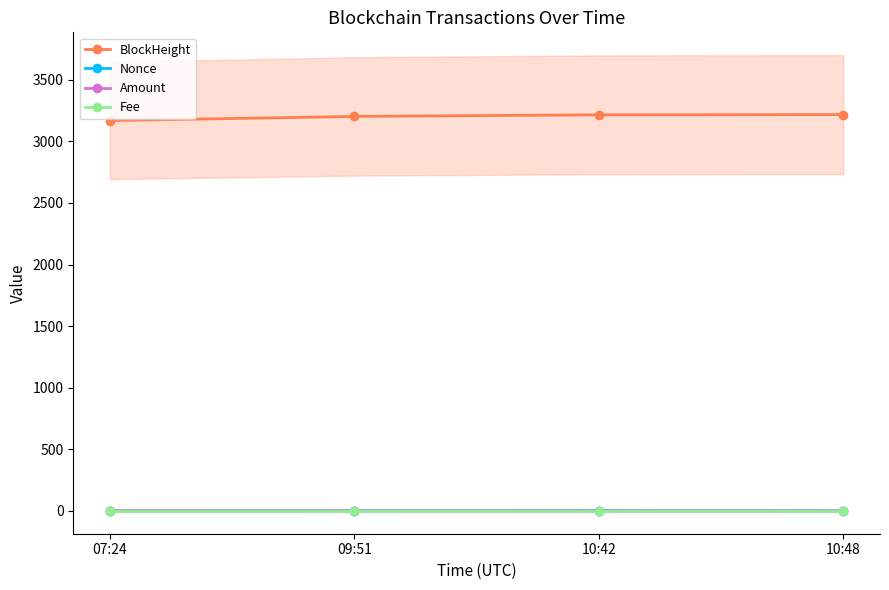

How many categories are shown in the chart?

4